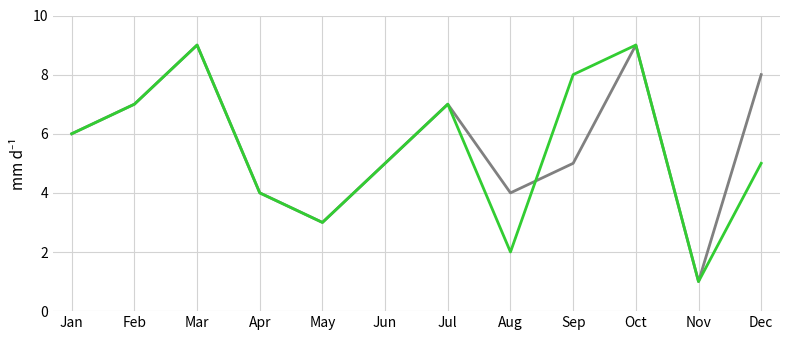

Which category has the lowest value across all series?

Nov